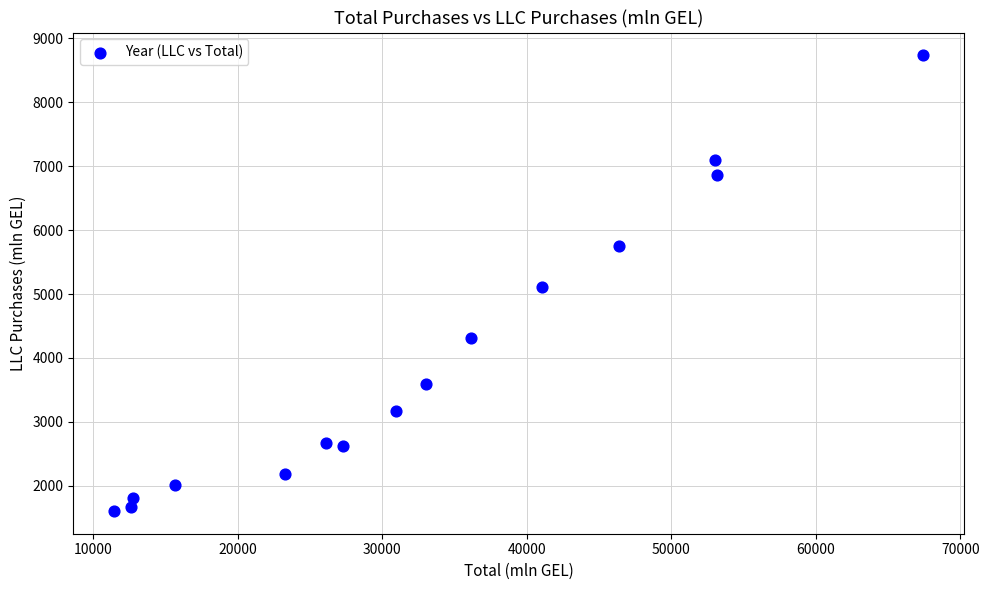

What is the range of Y values (max minus min)?

7130.1